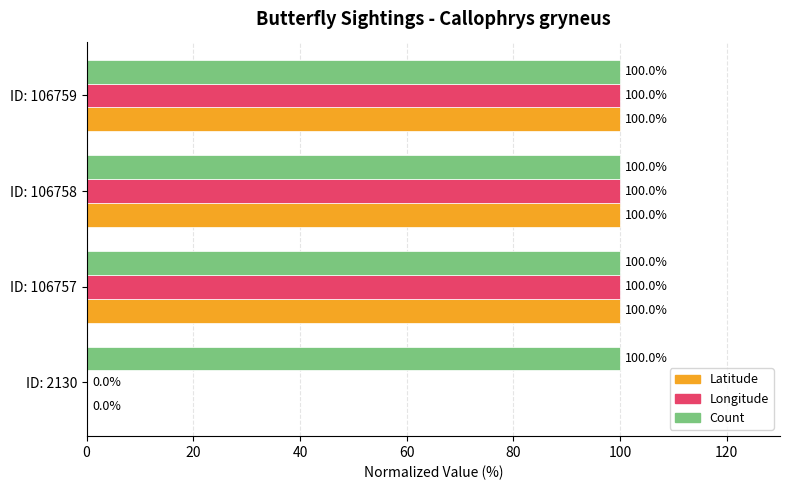

What is the sum of the Longitude values at ID: 106758 and ID: 2130?

100